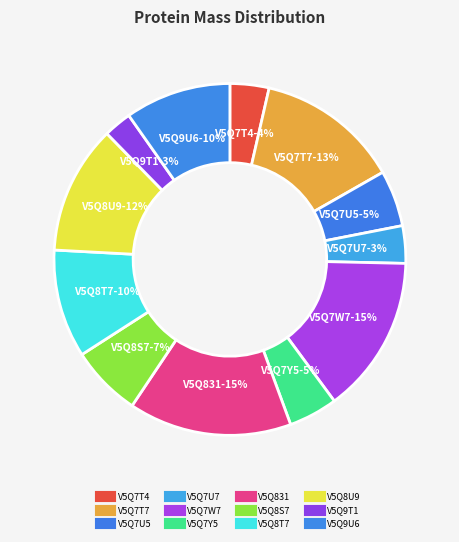

To the nearest percent, what percentage of the pie is V5Q7T7?

13%